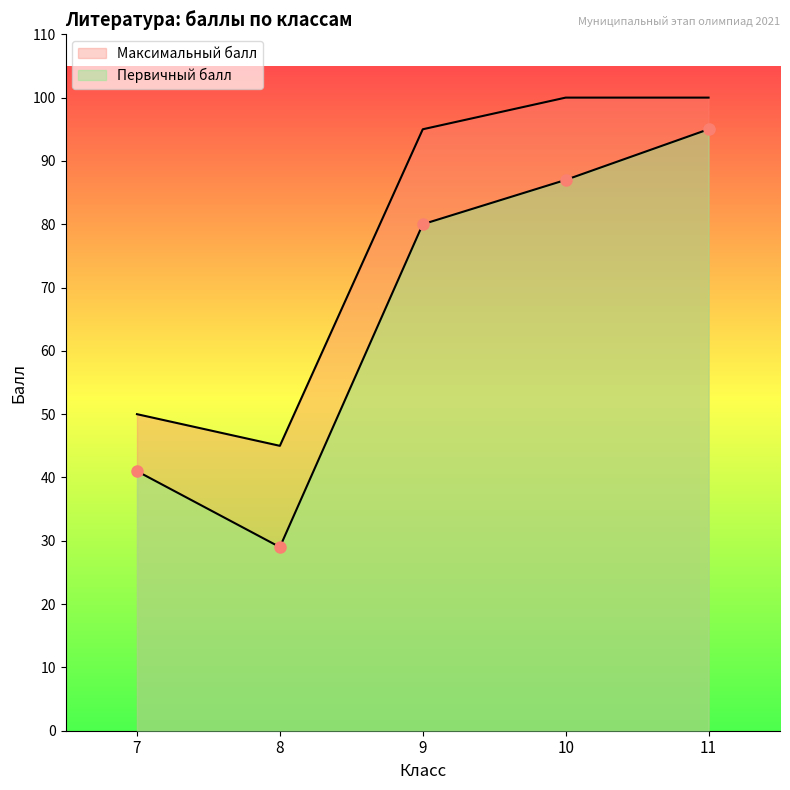

What value does the Первичный балл series have at 7, to the nearest 10?

40